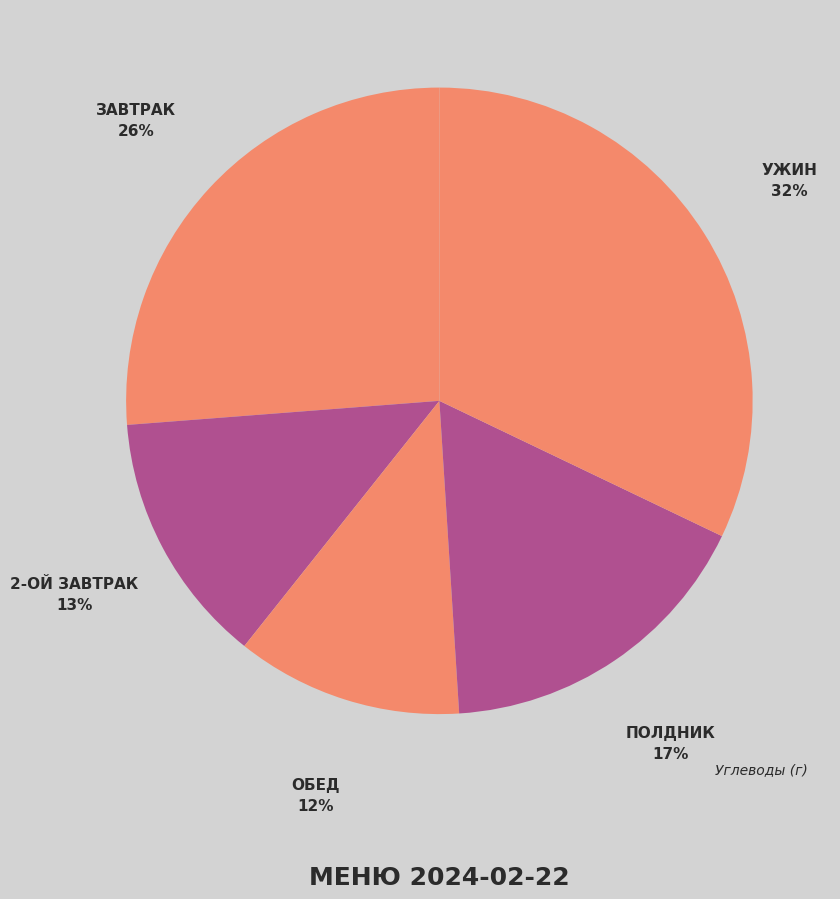

The ПОЛДНИК slice represents 17% of the pie. True or false?

True